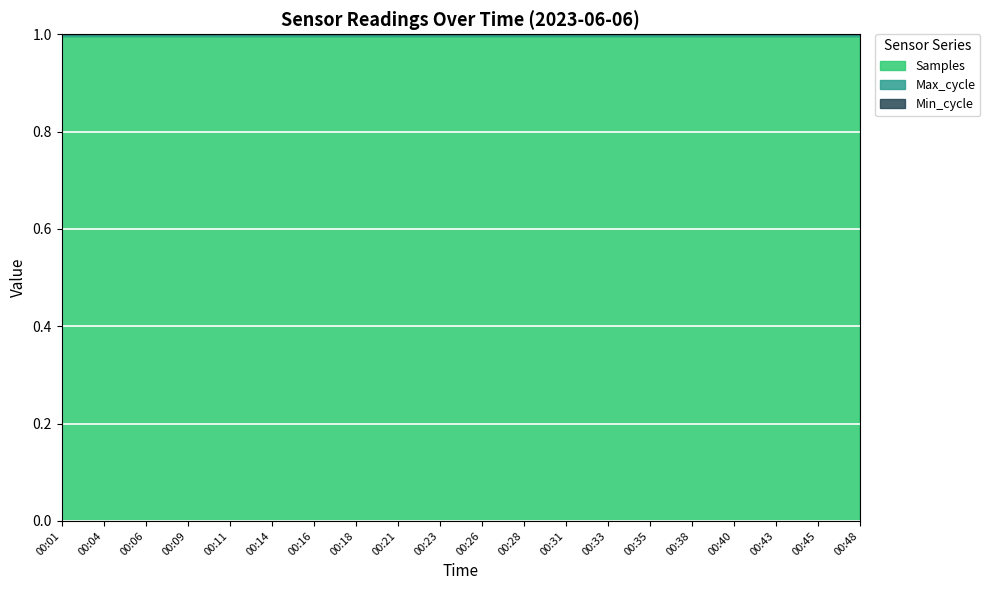

True or false: Samples has more than 0 points higher than both neighbors.

True